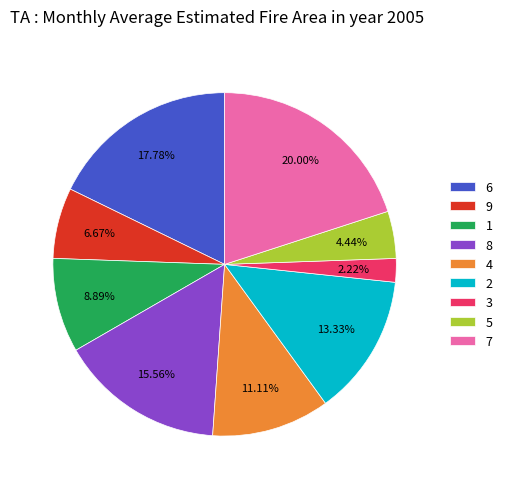

Is there a majority slice in this chart?

No